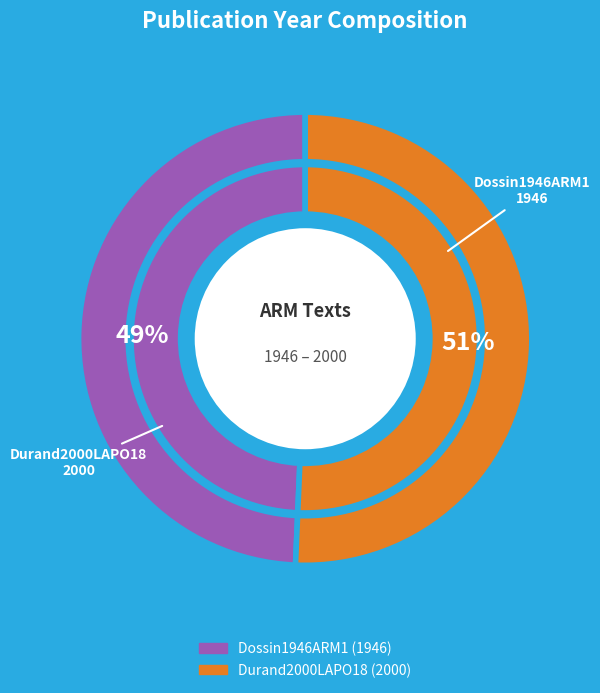

True or false: Durand2000LAPO18 accounts for 62% of the total.

False